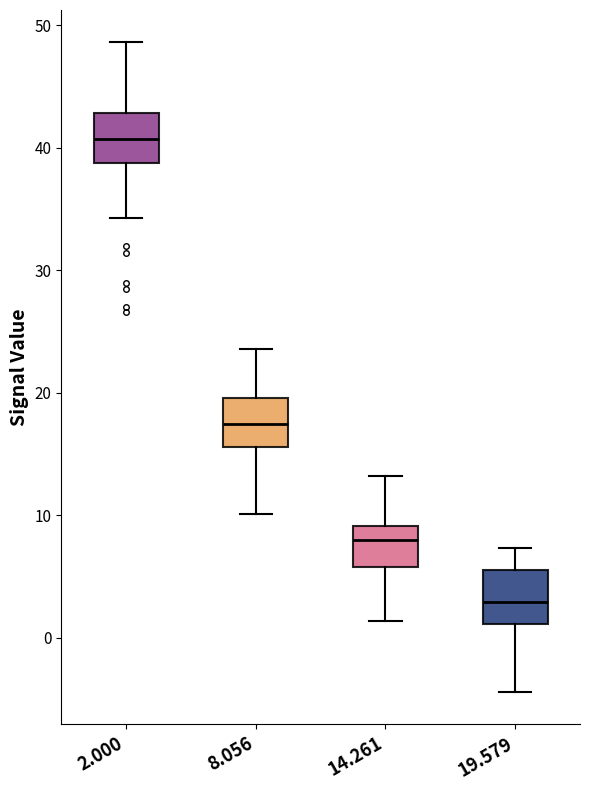

Reading left to right, transcribe this box plot: for each box, give where its median line is, the range the box spans, and where its two whiskers end, as read against the y-axis. The values are not printed on the chart, so give them approximately, as read against the axis.

2.000: median 41, box 39 to 43, whiskers 34 to 49
8.056: median 17, box 16 to 20, whiskers 10 to 24
14.261: median 8, box 6 to 9, whiskers 1 to 13
19.579: median 3, box 1 to 6, whiskers -4 to 7